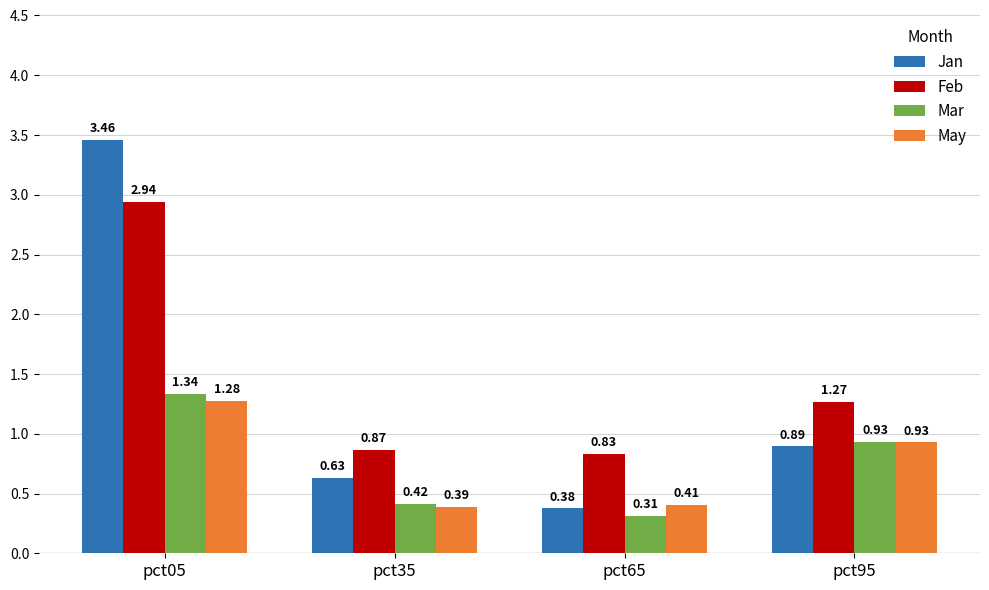

How many series are shown in this chart?

4